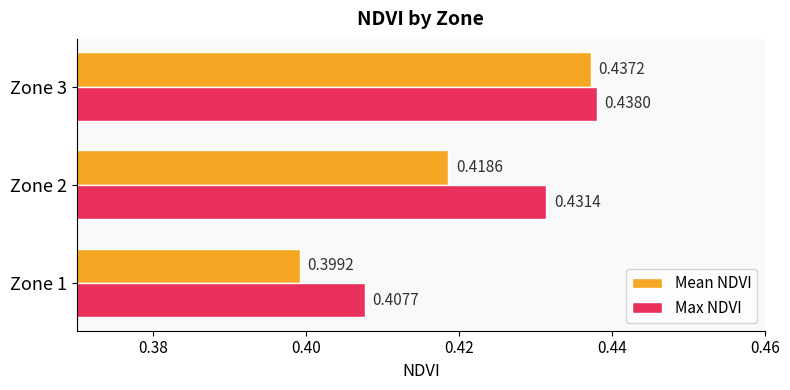

How many Mean NDVI values are between 0 and 1?

3